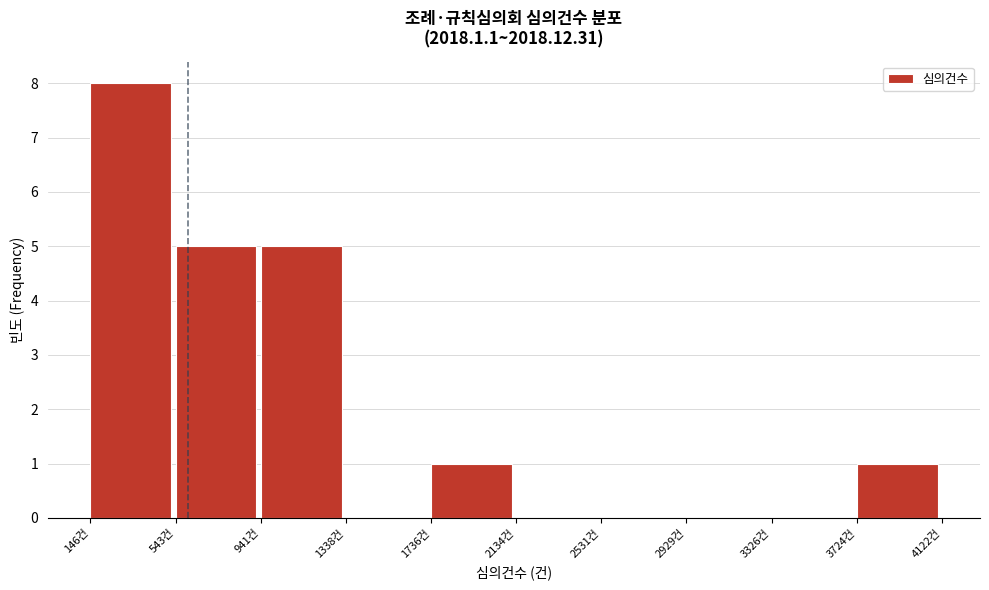

Which range on the x-axis has the tallest bar?

150 to 550